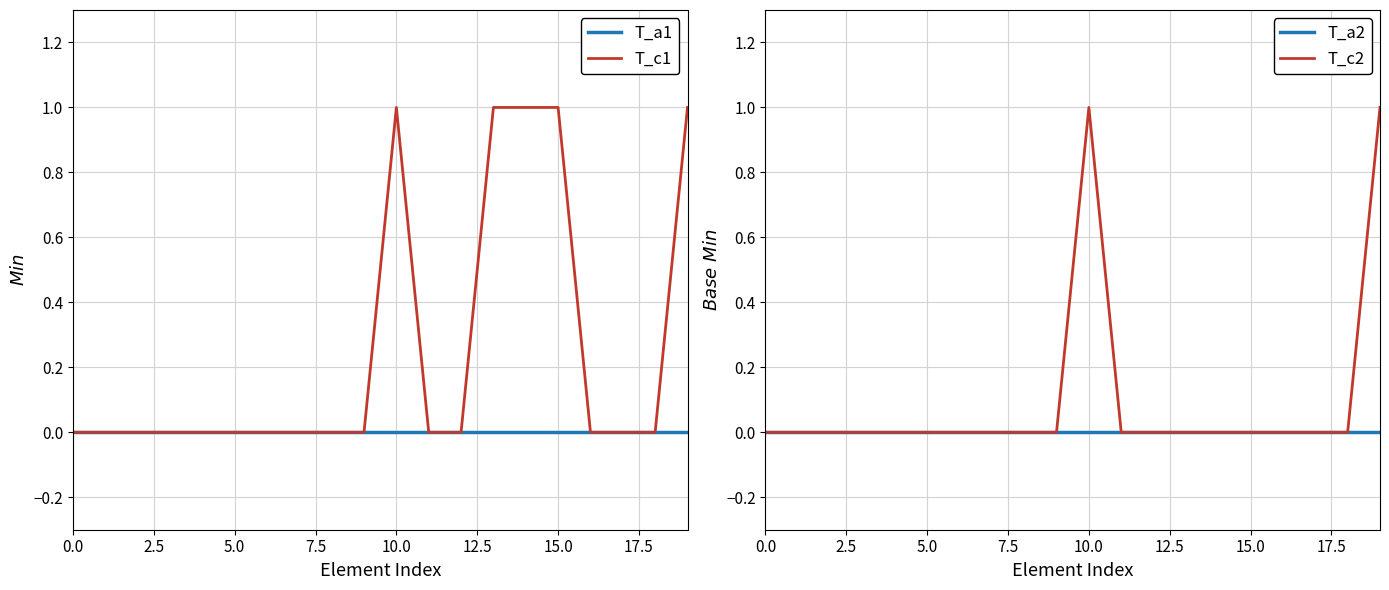

How many positive values does the T_c2 series have?

2